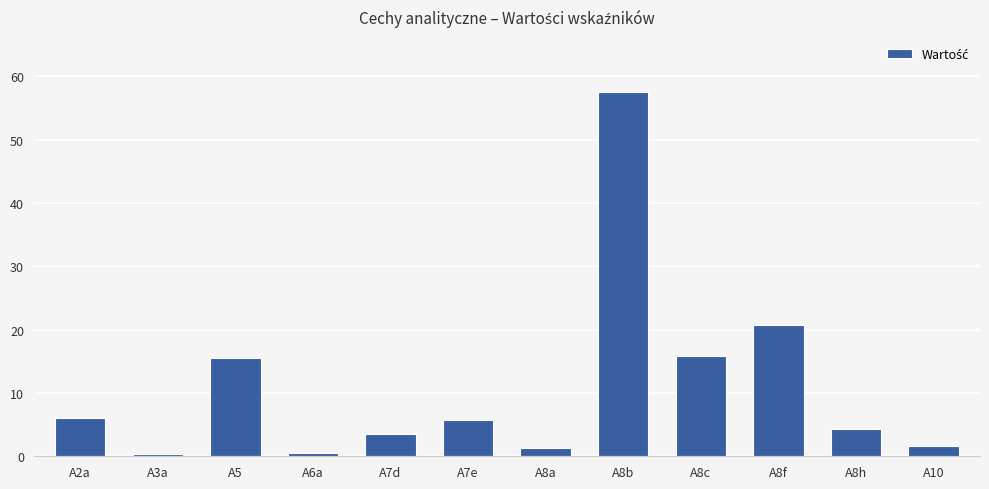

Is it true that the value at A8a is 1.4?

True